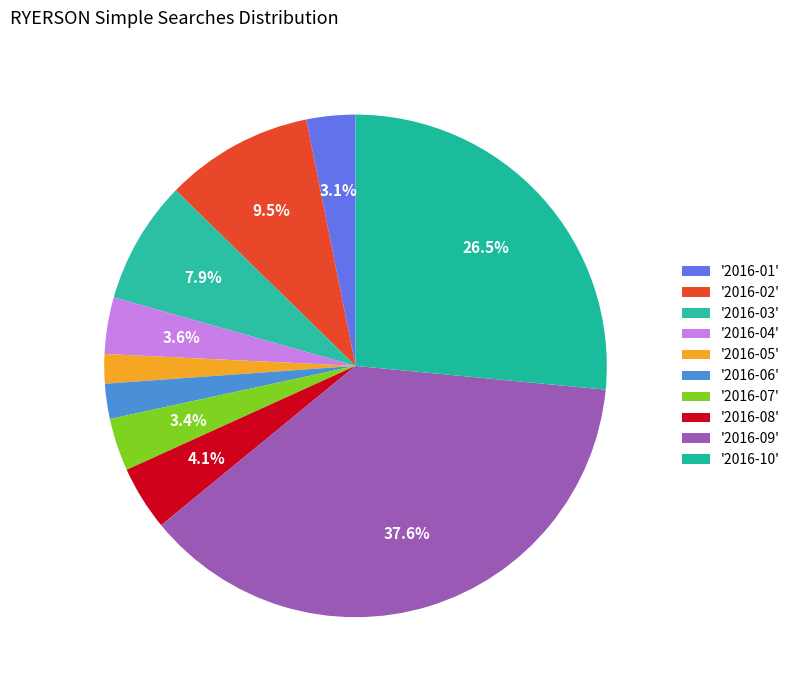

Which category has the smallest portion of the pie?

2016-05